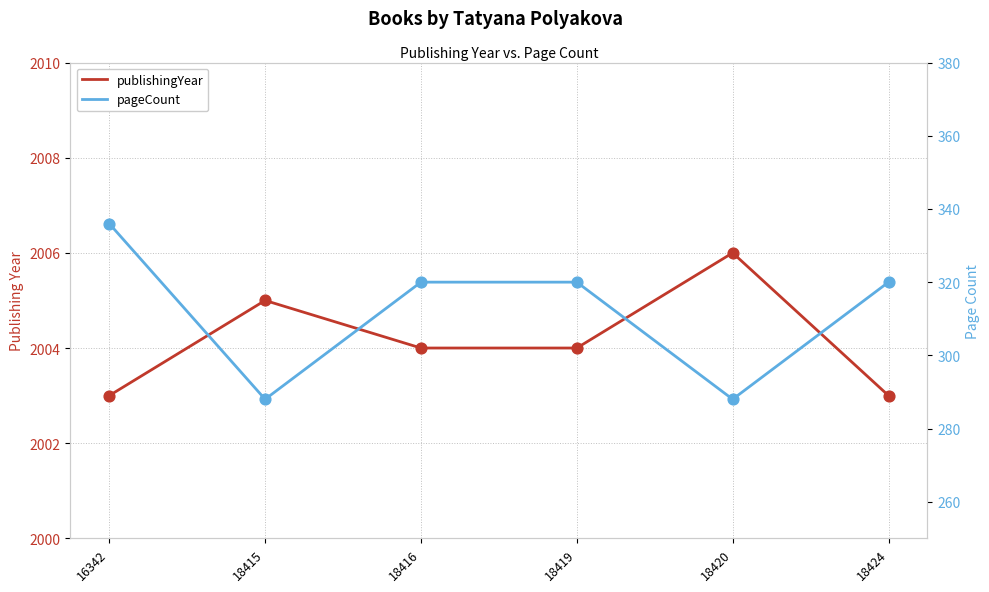

Which series has the largest Y range (max minus min)?

pageCount